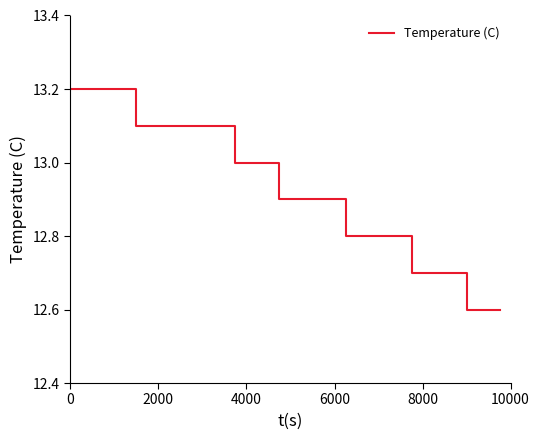

What is the difference between the maximum and minimum values?

0.6